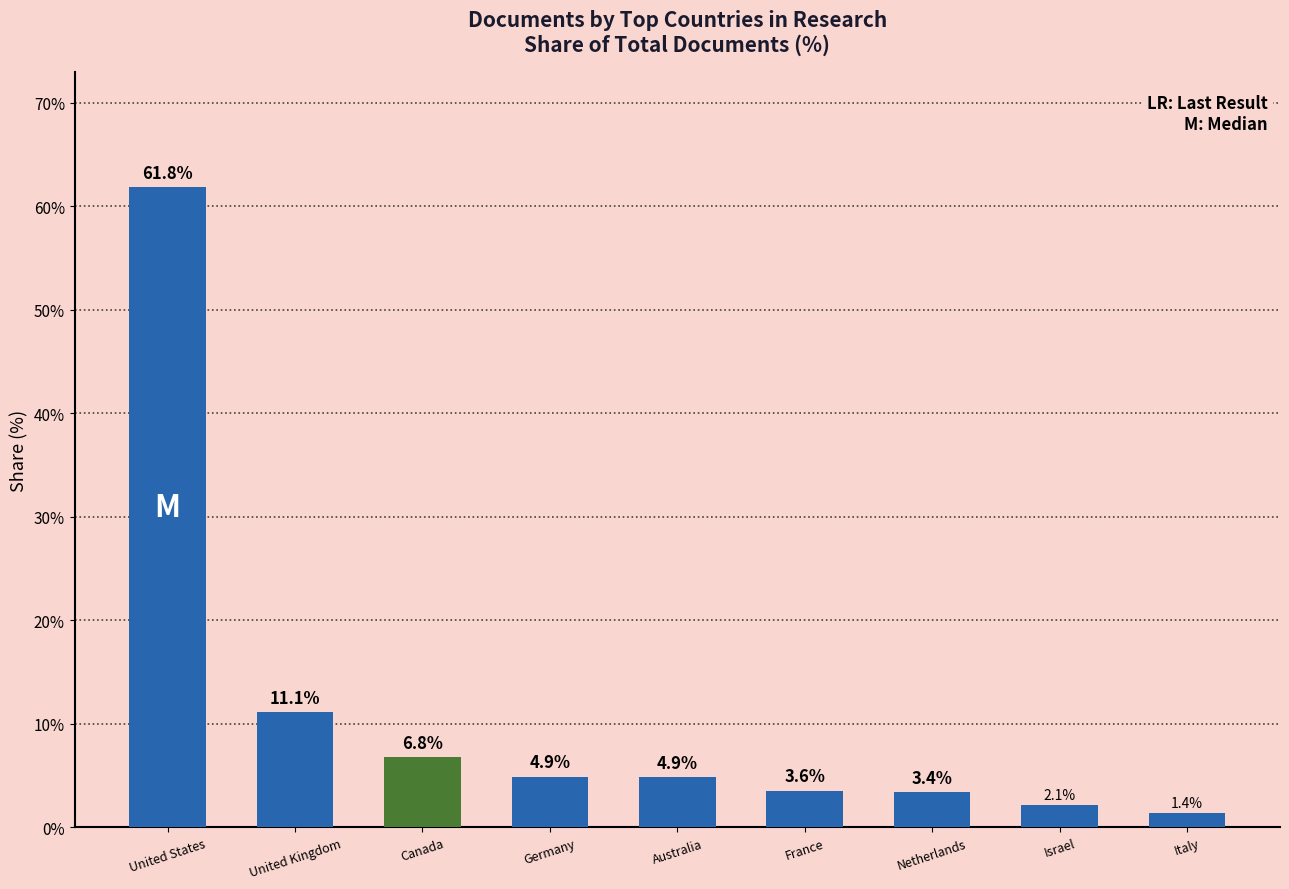

What is the average value?

11.1